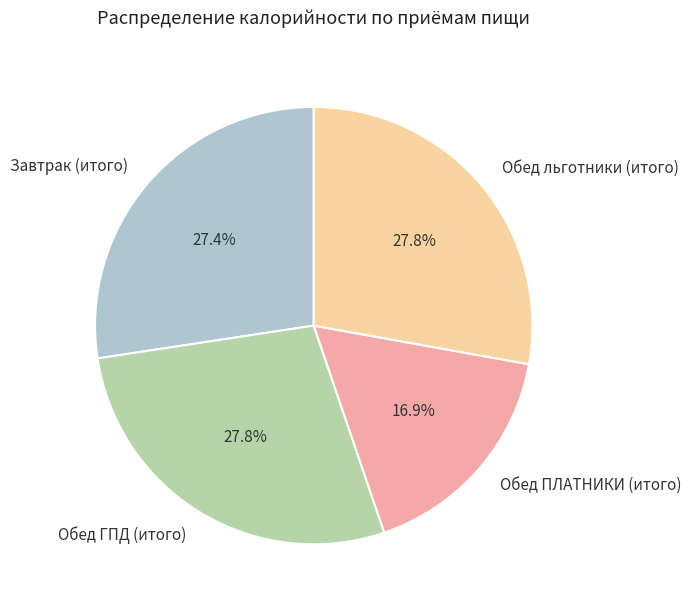

Is there a majority slice in this chart?

No